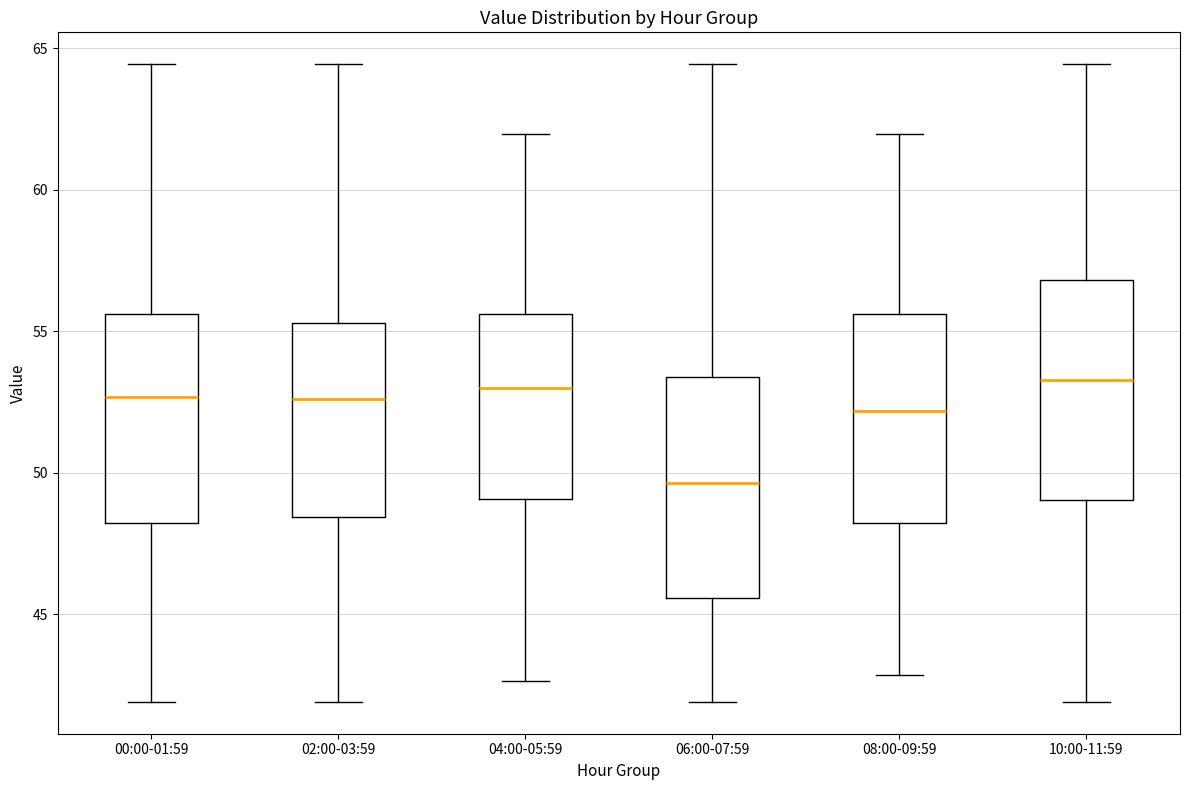

Reading left to right, transcribe this box plot: for each box, give where its median line is, the range the box spans, and where its two whiskers end, as read against the y-axis. The values are not printed on the chart, so give them approximately, as read against the axis.

00:00-01:59: median 52.5, box 48.0 to 55.5, whiskers 42.0 to 64.5
02:00-03:59: median 52.5, box 48.5 to 55.5, whiskers 42.0 to 64.5
04:00-05:59: median 53.0, box 49.0 to 55.5, whiskers 42.5 to 62.0
06:00-07:59: median 49.5, box 45.5 to 53.5, whiskers 42.0 to 64.5
08:00-09:59: median 52.0, box 48.0 to 55.5, whiskers 43.0 to 62.0
10:00-11:59: median 53.5, box 49.0 to 57.0, whiskers 42.0 to 64.5